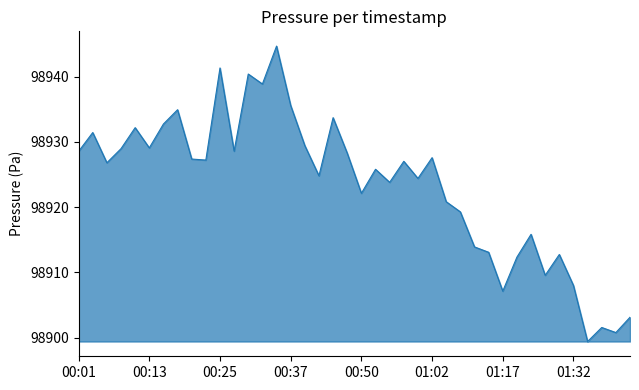

What is the minimum value shown in the chart?

98899.4